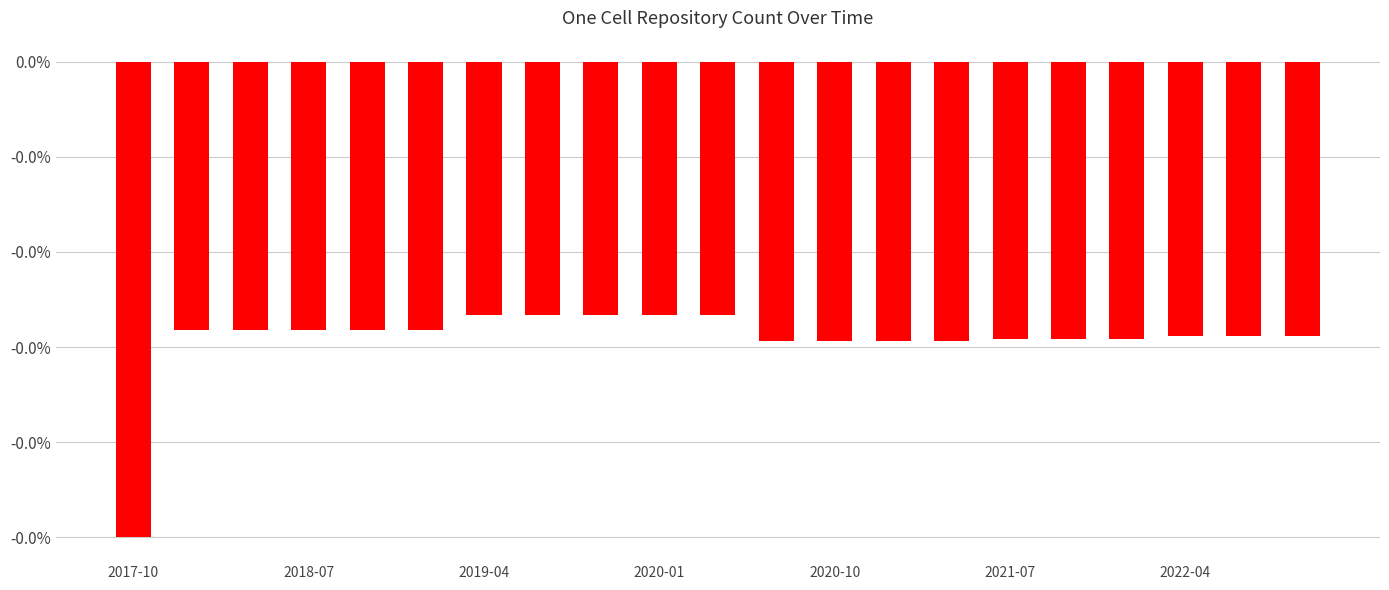

Does the chart contain any negative values?

Yes